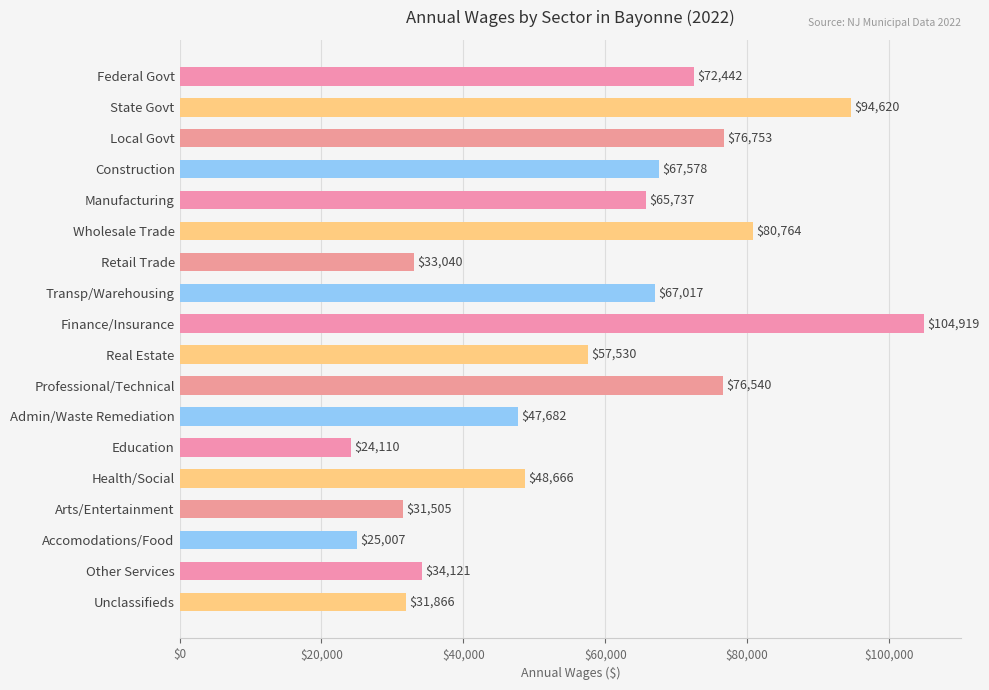

Count the number of categories in the chart.

18